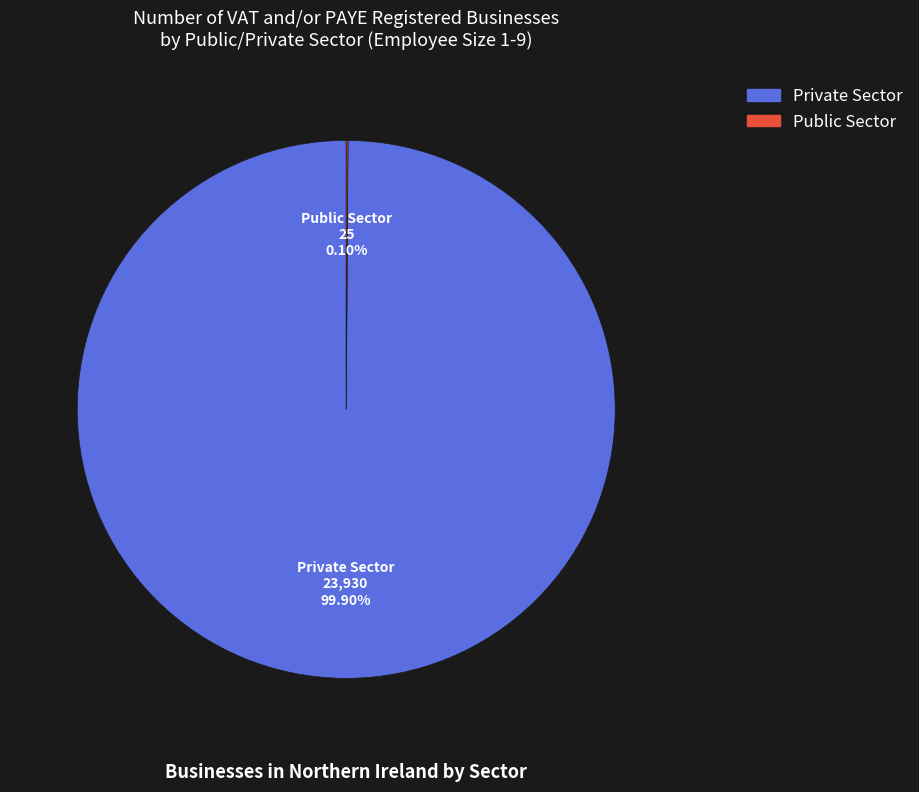

What is the largest slice in the pie chart?

Private Sector